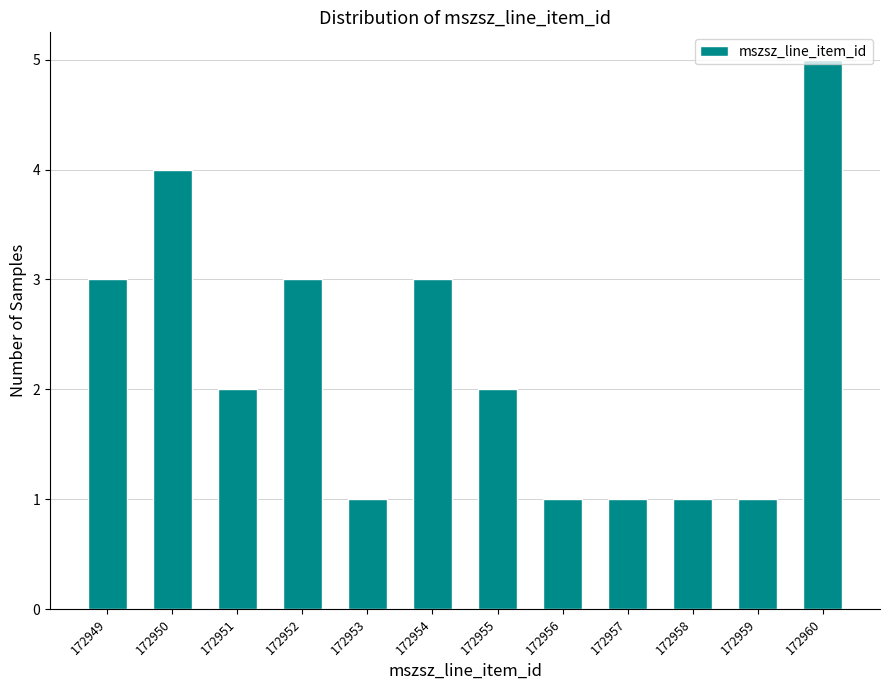

What is the value of the 7th bar from the left?

2